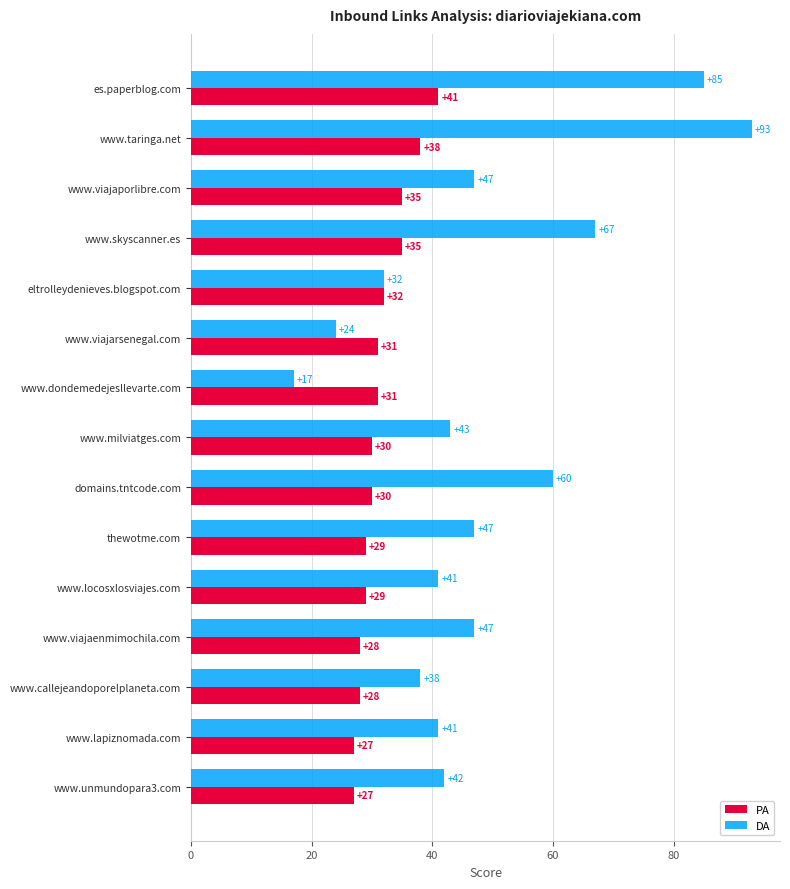

List the series in order of their peak value, highest first.

DA, PA